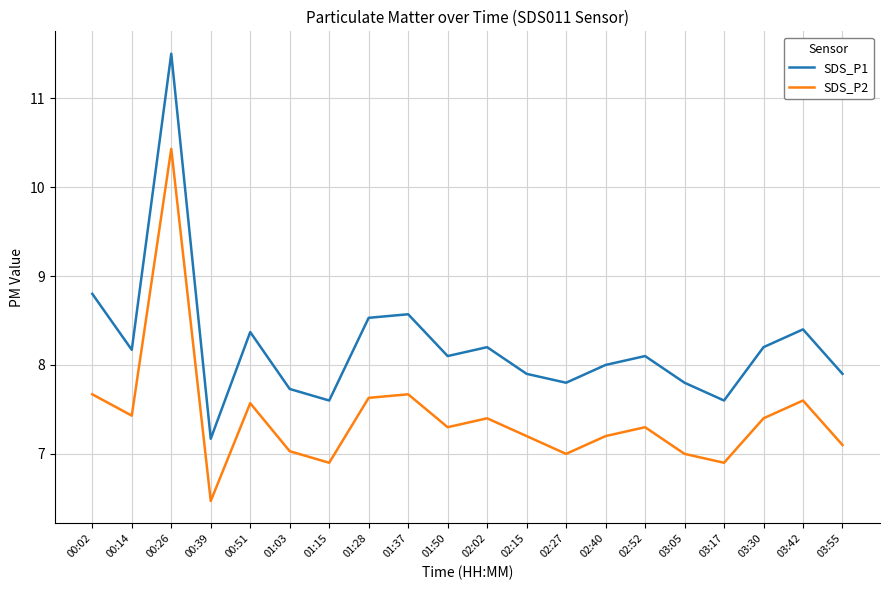

What is the difference between the second highest and second lowest values in the SDS_P1 series?

1.2